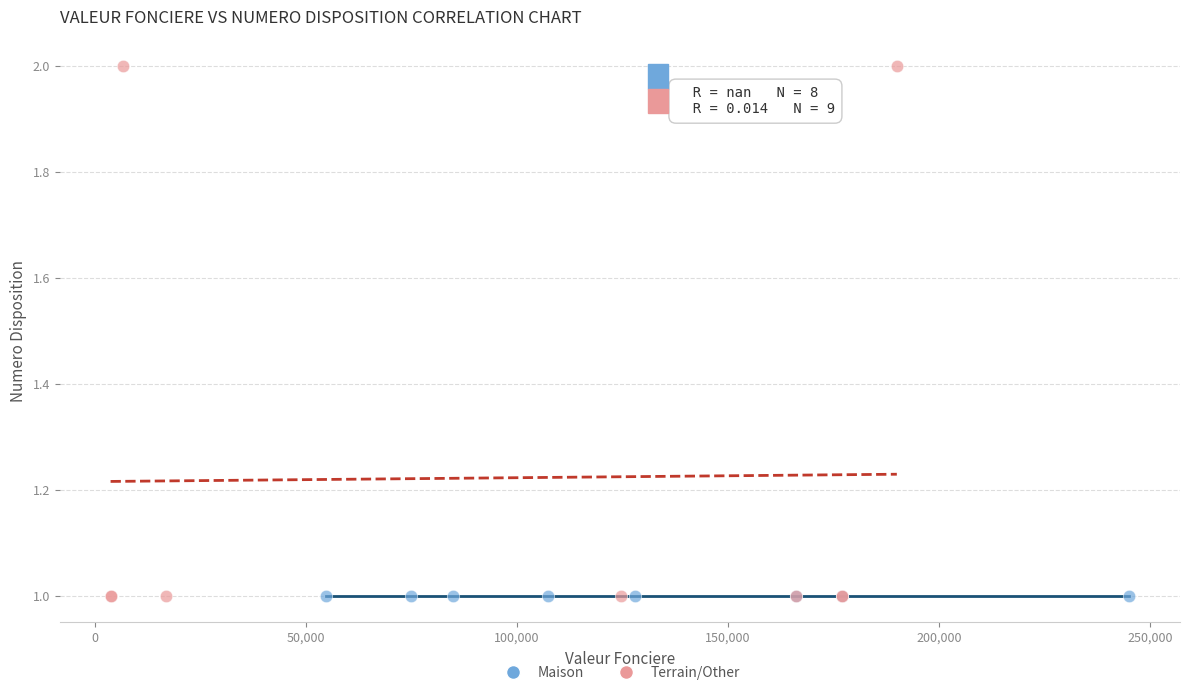

Which series contains the highest Y value?

Terrain/Other